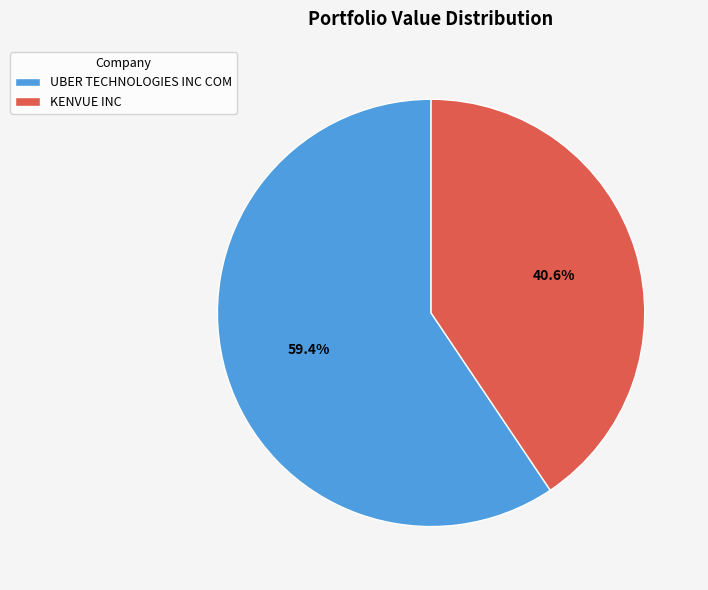

Is there any slice that represents more than half of the pie?

Yes